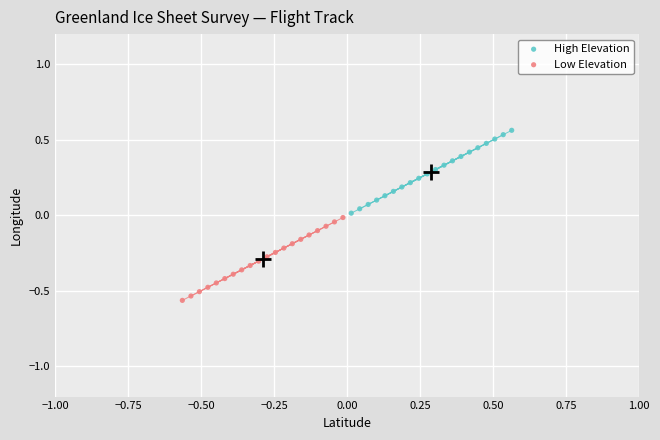

Which series contains the lowest Y value?

Low Elevation